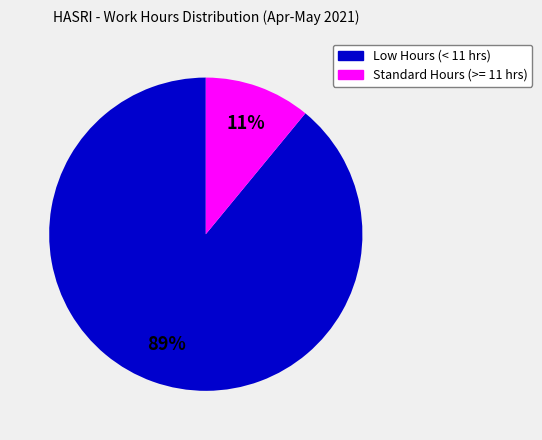

Does any single category account for the majority?

Yes